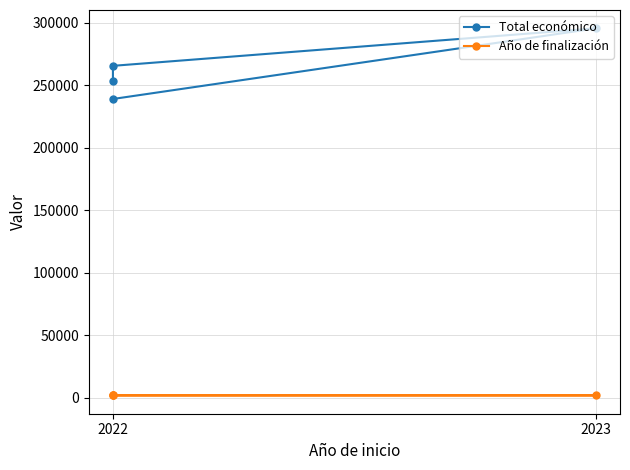

How many lines are shown in the chart?

2